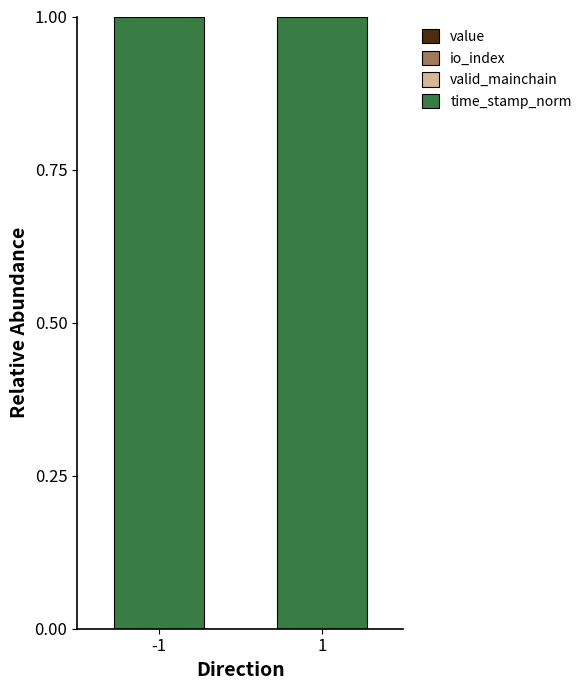

Is it true that valid_mainchain equals 0.0 at 1?

True